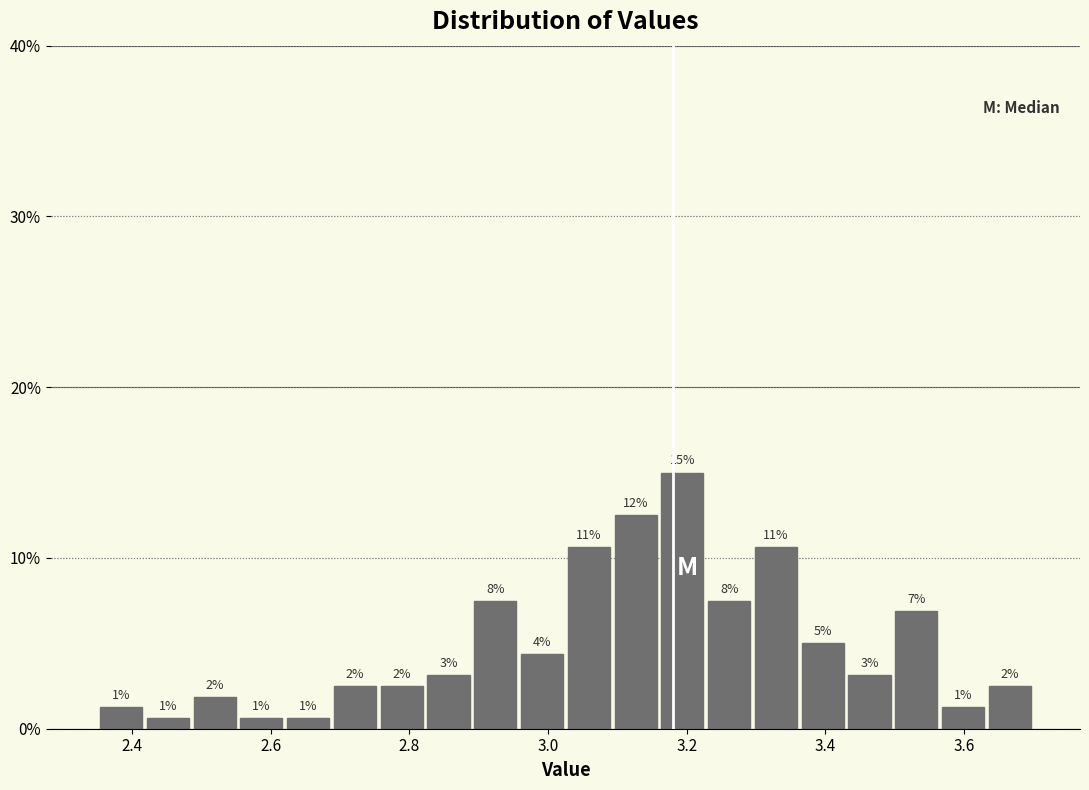

Read against the x-axis, roughly where is the centre of the tallest bar?

3.20